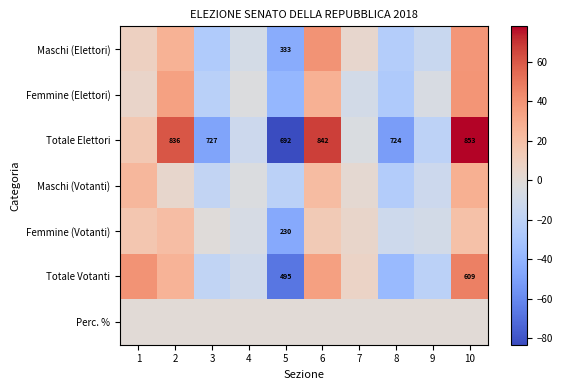

True or false: Maschi (Votanti) has a value of 23.8 at 1.

True